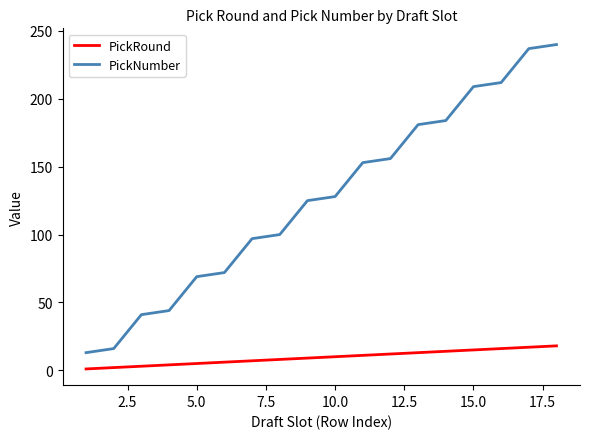

True or false: PickNumber and PickRound intersect in this chart.

False